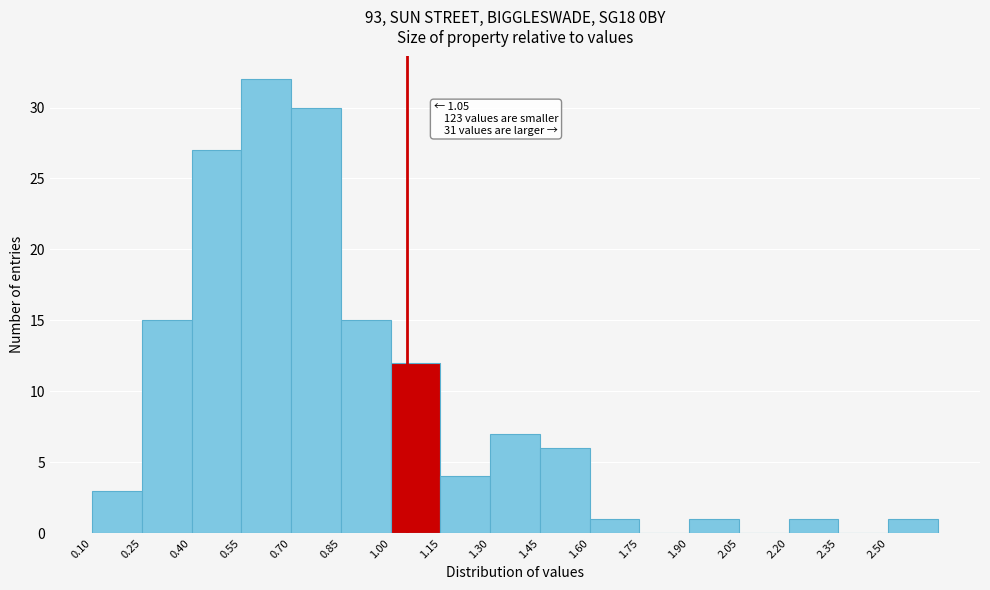

Which range on the x-axis has the tallest bar?

0.55 to 0.70